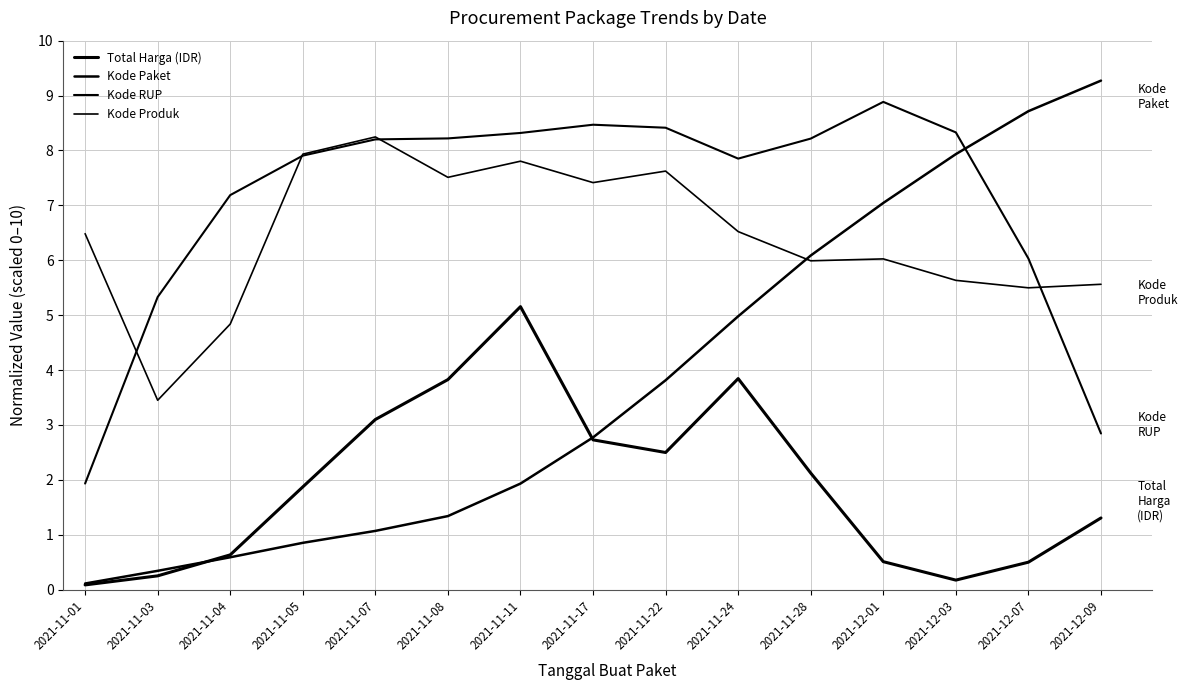

Reading left to right, extract all data points from this chart.

Total Harga (IDR): 0.1	0.3	0.6	1.9	3.1	3.8	5.2	2.7	2.5	3.8	2.1	0.5	0.2	0.5	1.3
Kode Paket: 0.1	0.3	0.6	0.9	1.1	1.3	1.9	2.8	3.8	5.0	6.1	7.0	7.9	8.7	9.3
Kode RUP: 1.9	5.3	7.2	7.9	8.2	8.2	8.3	8.5	8.4	7.9	8.2	8.9	8.3	6.0	2.8
Kode Produk: 6.5	3.4	4.8	7.9	8.2	7.5	7.8	7.4	7.6	6.5	6.0	6.0	5.6	5.5	5.6